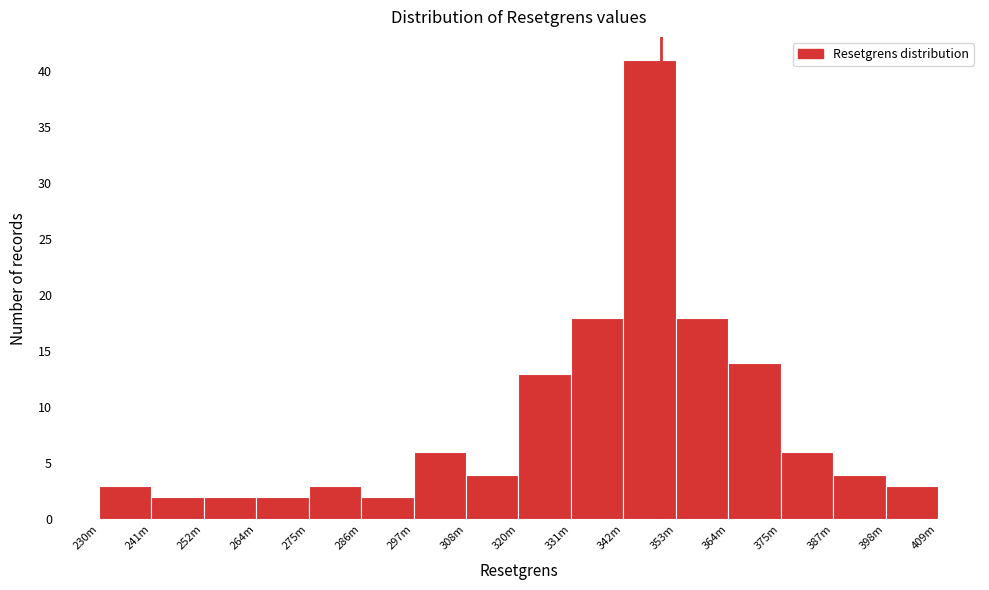

Reading left to right, extract all data points from this chart.

230m=3	241m=2	252m=2	264m=2	275m=3	286m=2	297m=6	308m=4	320m=13	331m=18	342m=41	353m=18	364m=14	375m=6	387m=4	398m=3